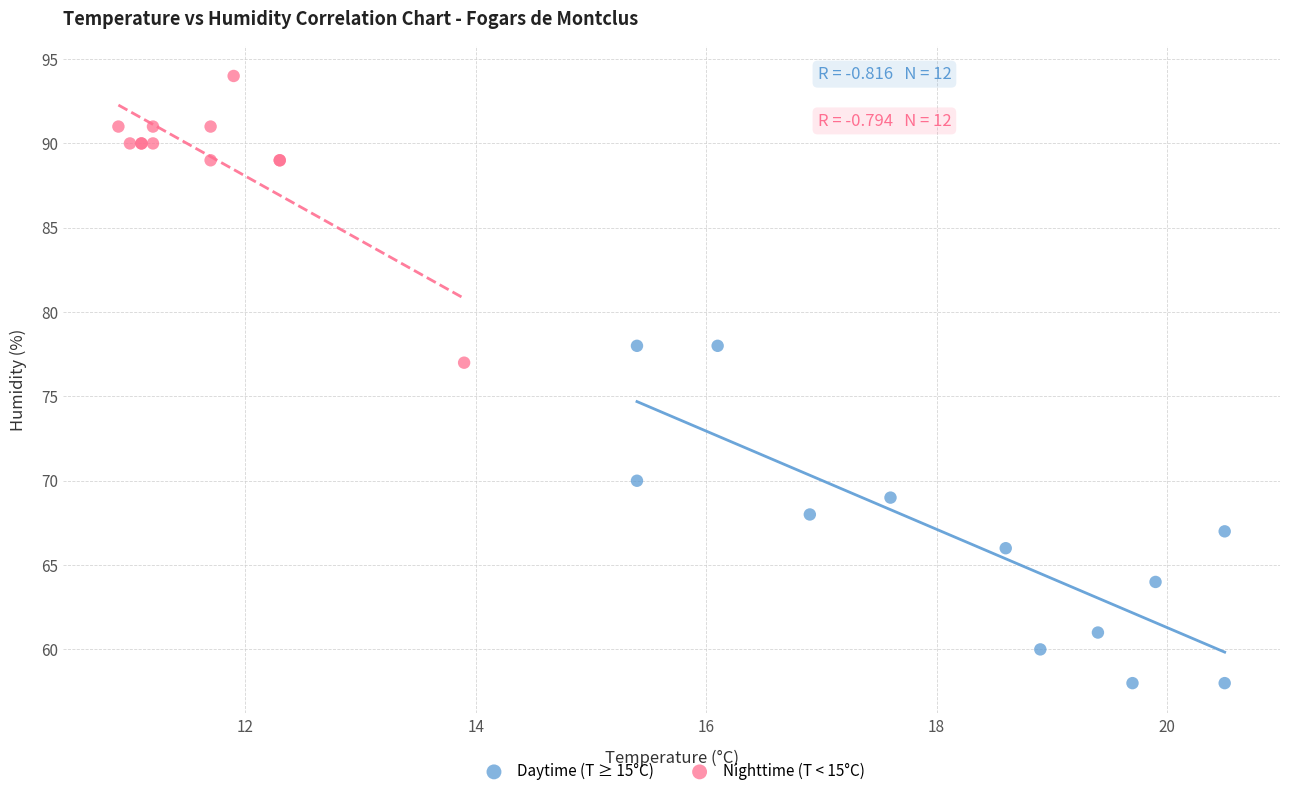

Which series contains the lowest Y value?

Daytime (T ≥ 15°C)